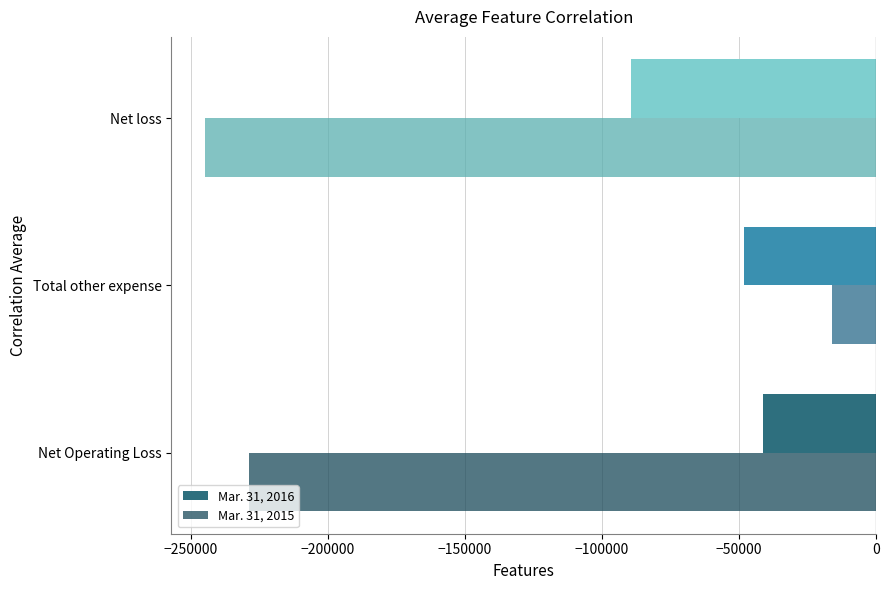

True or false: Mar. 31, 2016 has a value of -23228 at Net loss.

False